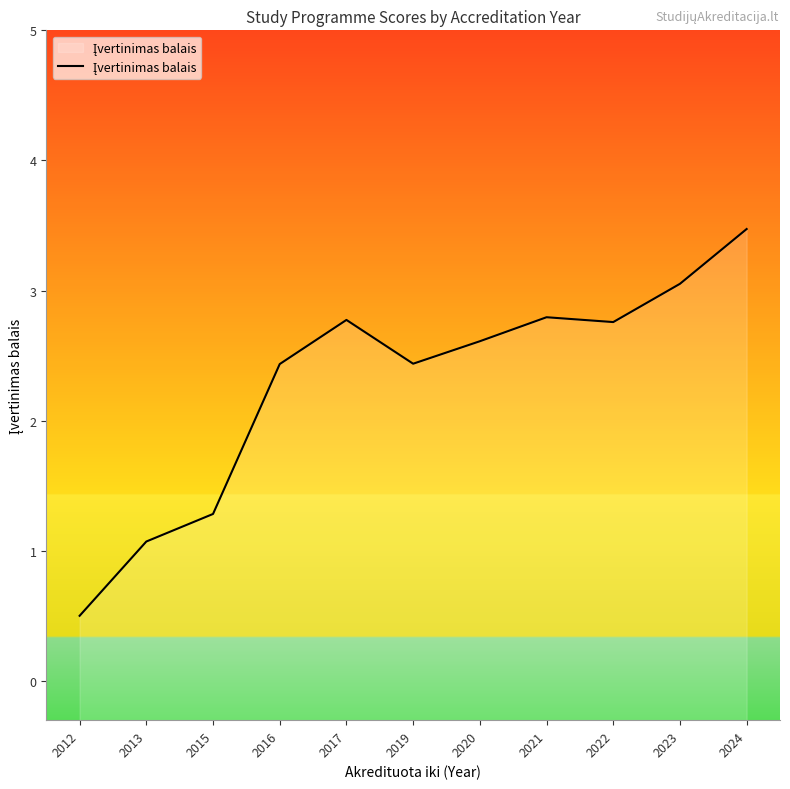

How many lines are shown in the chart?

1